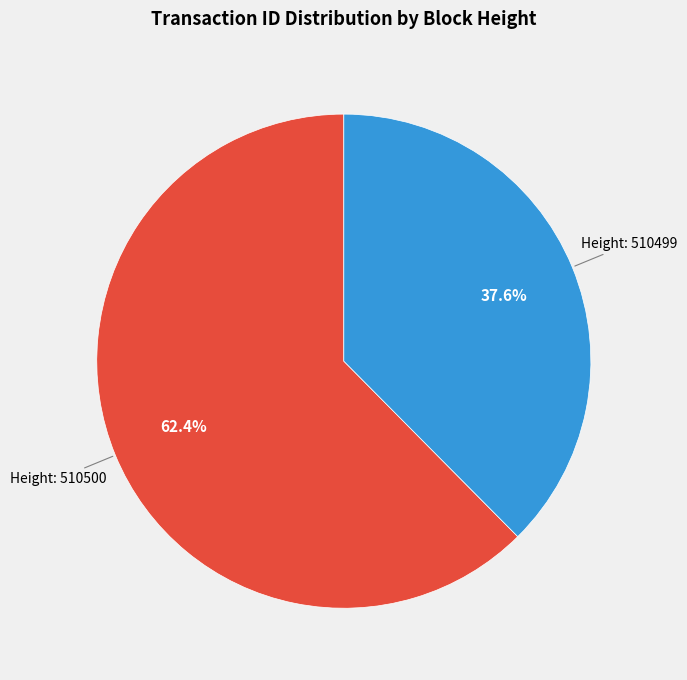

Does any single category account for the majority?

Yes